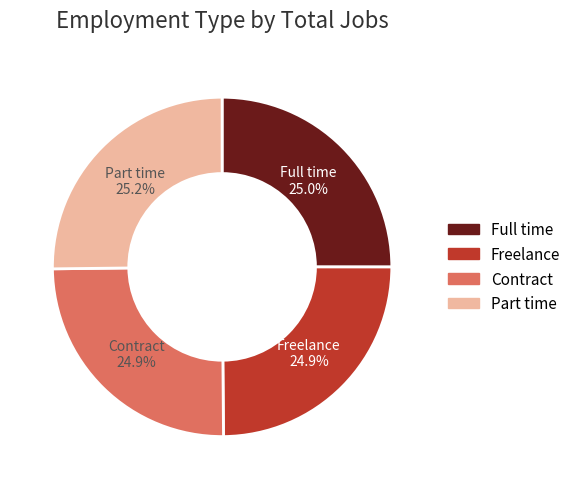

Count the number of slices in the pie.

4